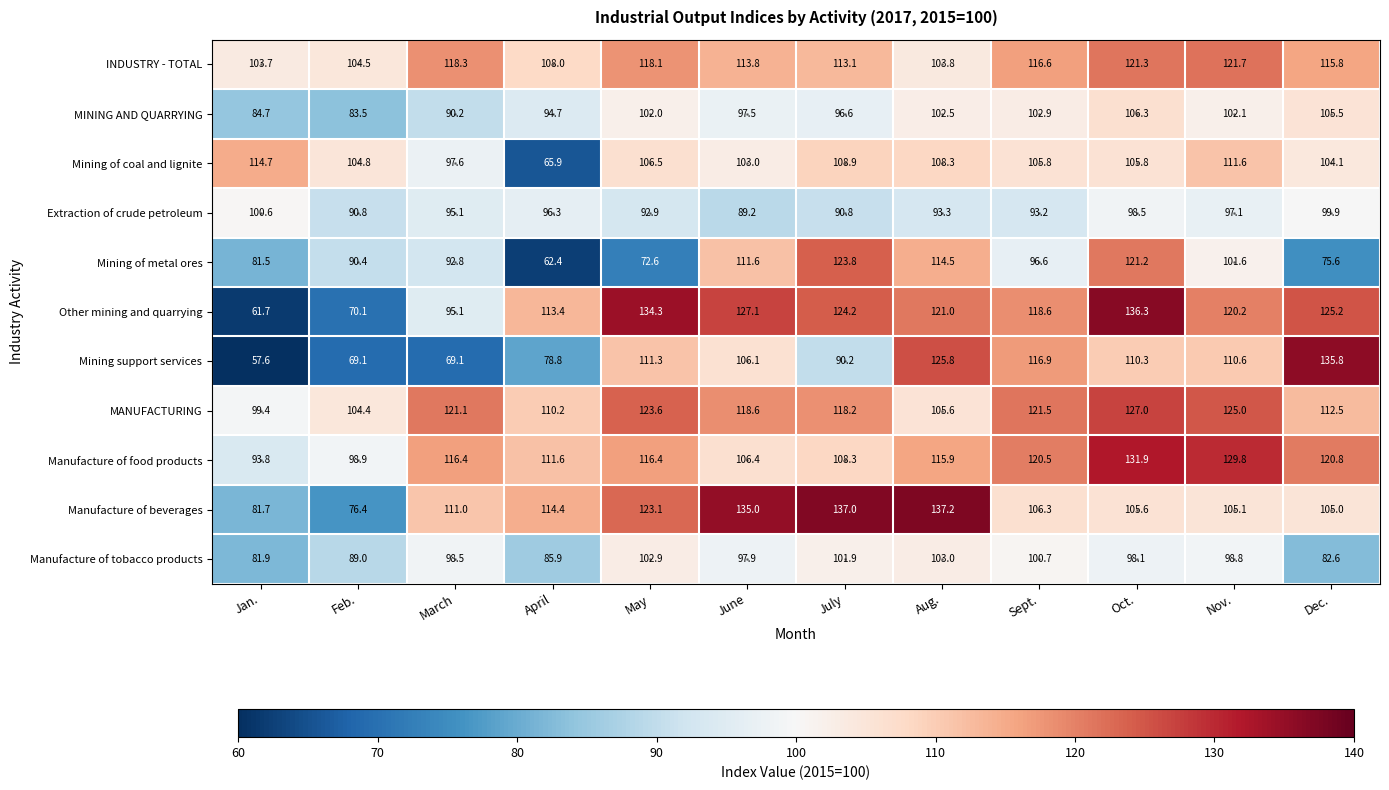

At which label is Other mining and quarrying closest to 99?

March